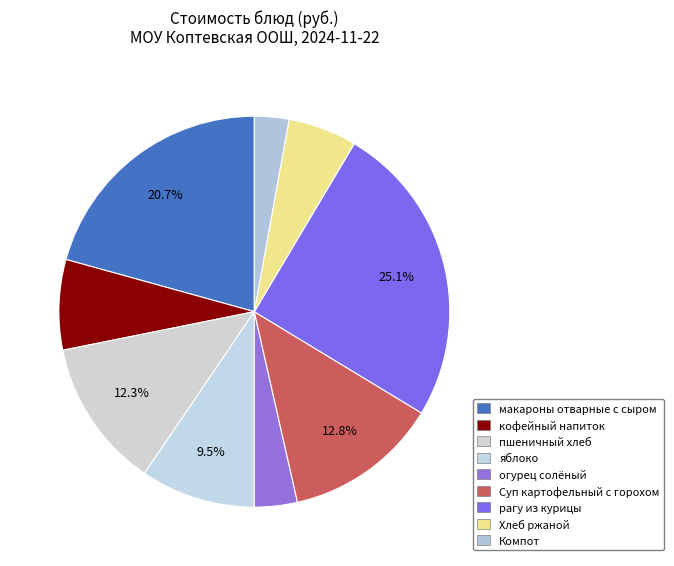

Combined, what portion of the pie is макароны отварные с сыром and яблоко?

30.2%